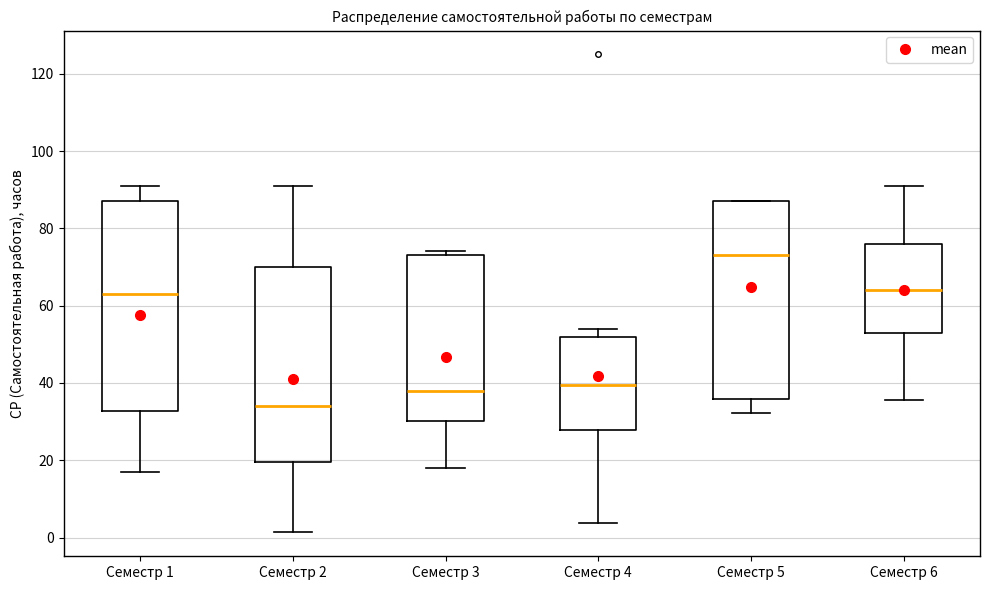

Which box's median line is the highest?

Семестр 5